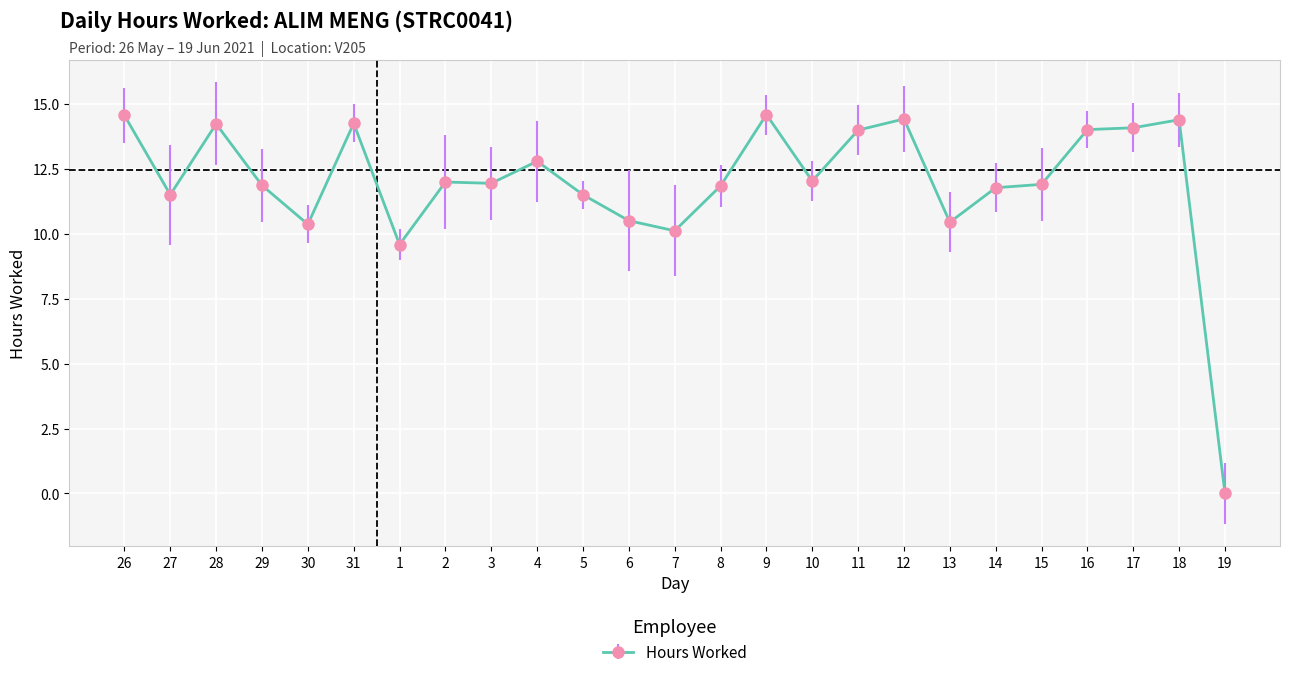

What is the sum of the values at 5 and 14?

23.3